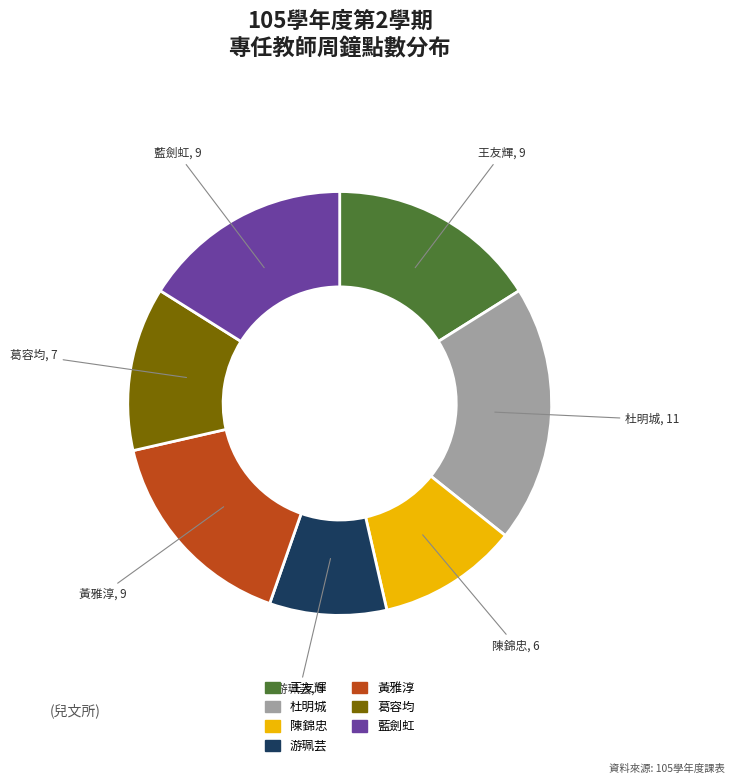

Which slice is the smallest?

游珮芸